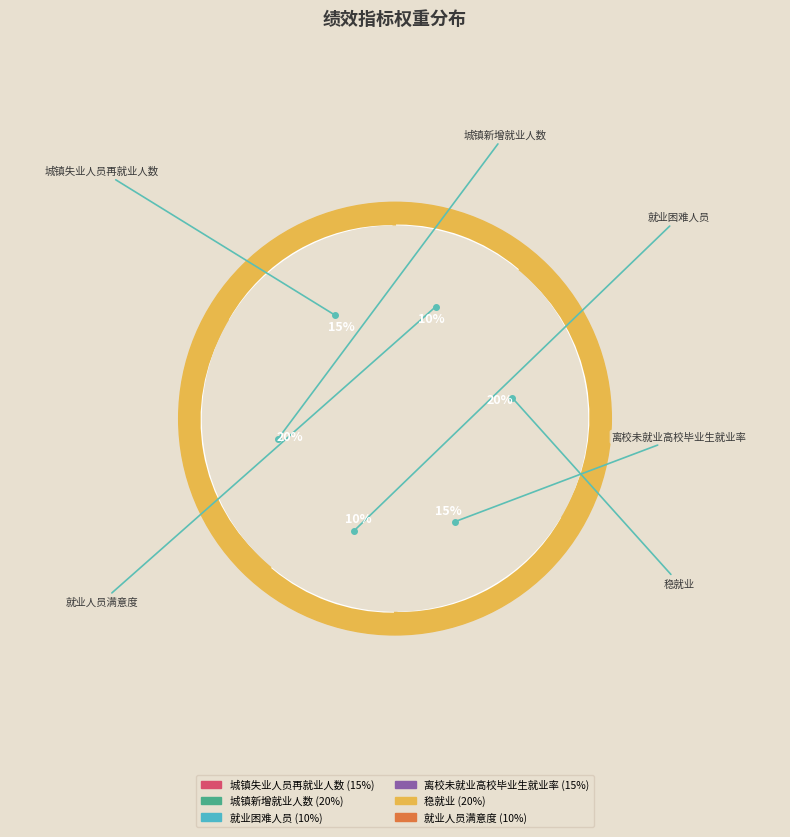

Does 离校未就业高校毕业生就业率 account for over 50% of the chart?

No